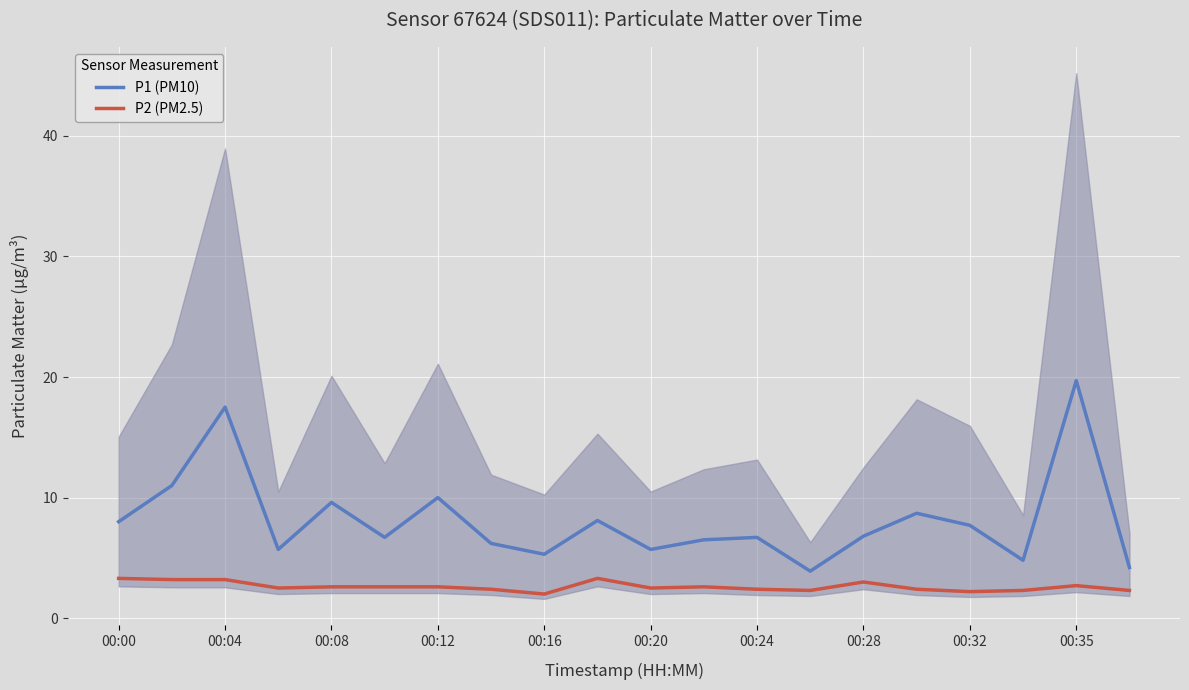

True or false: P2 (PM2.5) and P1 (PM10) intersect in this chart.

False